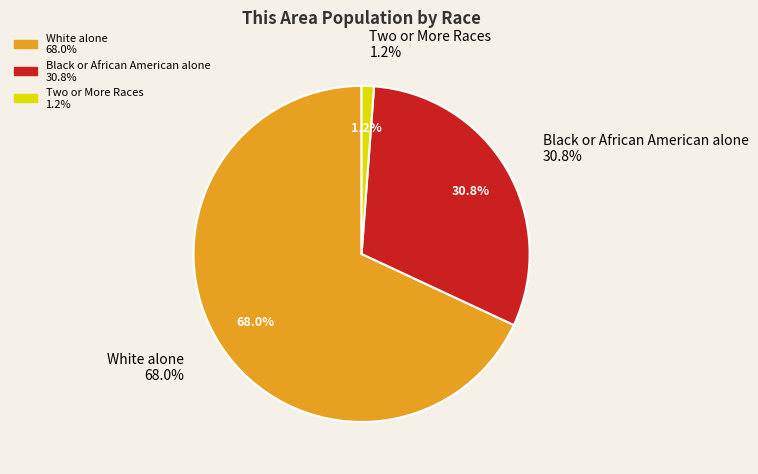

Is there a majority slice in this chart?

Yes